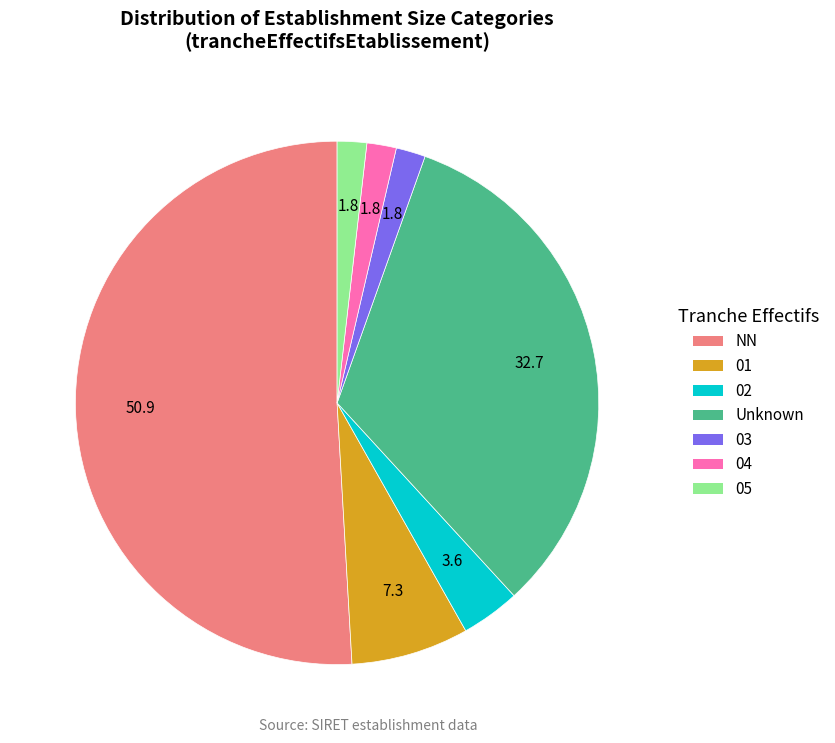

Is there any slice that represents more than half of the pie?

Yes